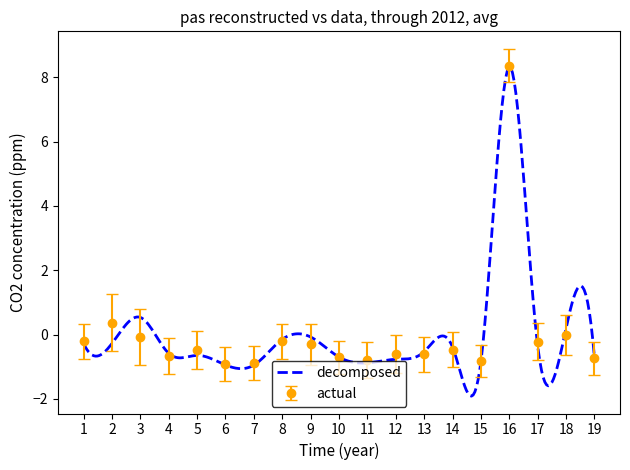

True or false: actual has more than 0 interior local peaks.

True